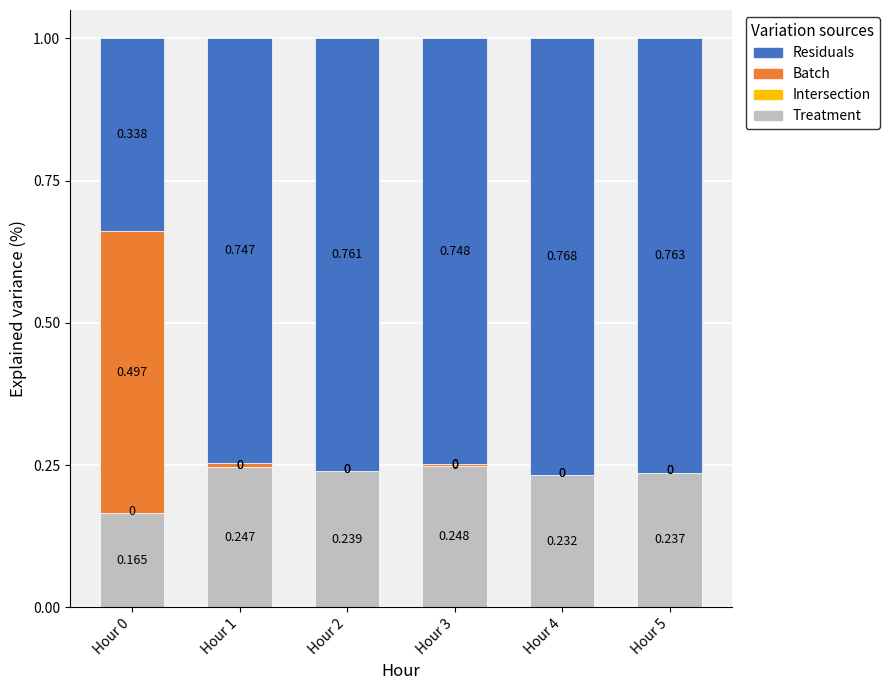

Count the number of data series in this chart.

3